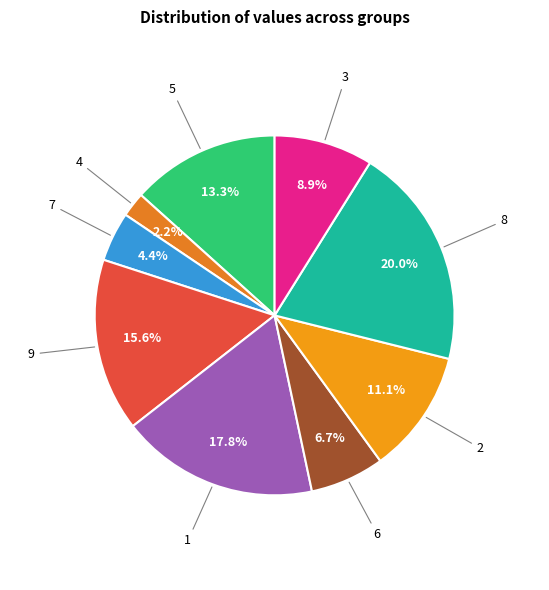

Between 9 and 6, which is larger?

9